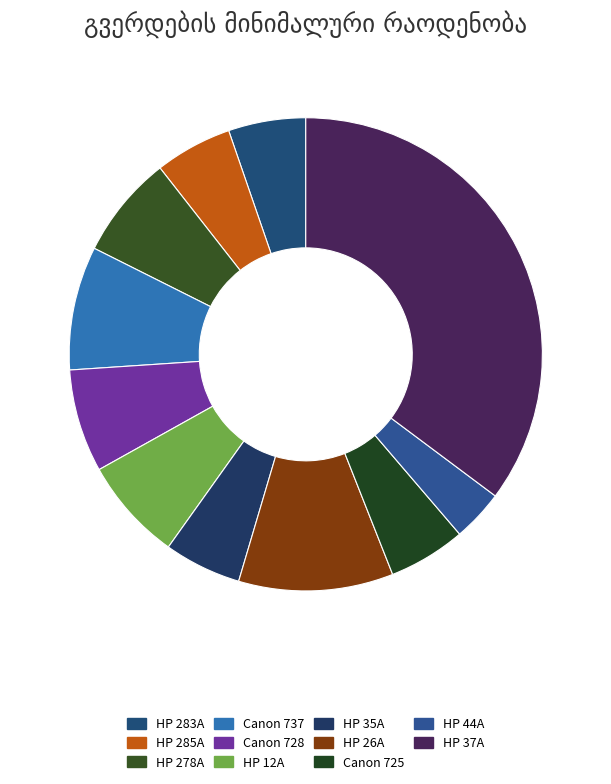

Is there a majority slice in this chart?

No